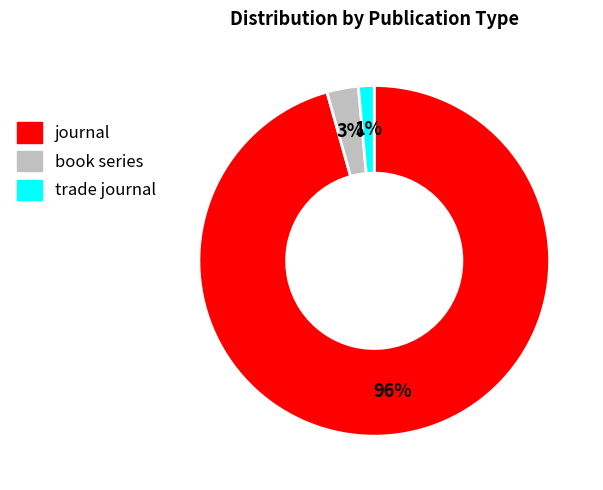

To the nearest percent, what percentage of the pie is trade journal?

1%